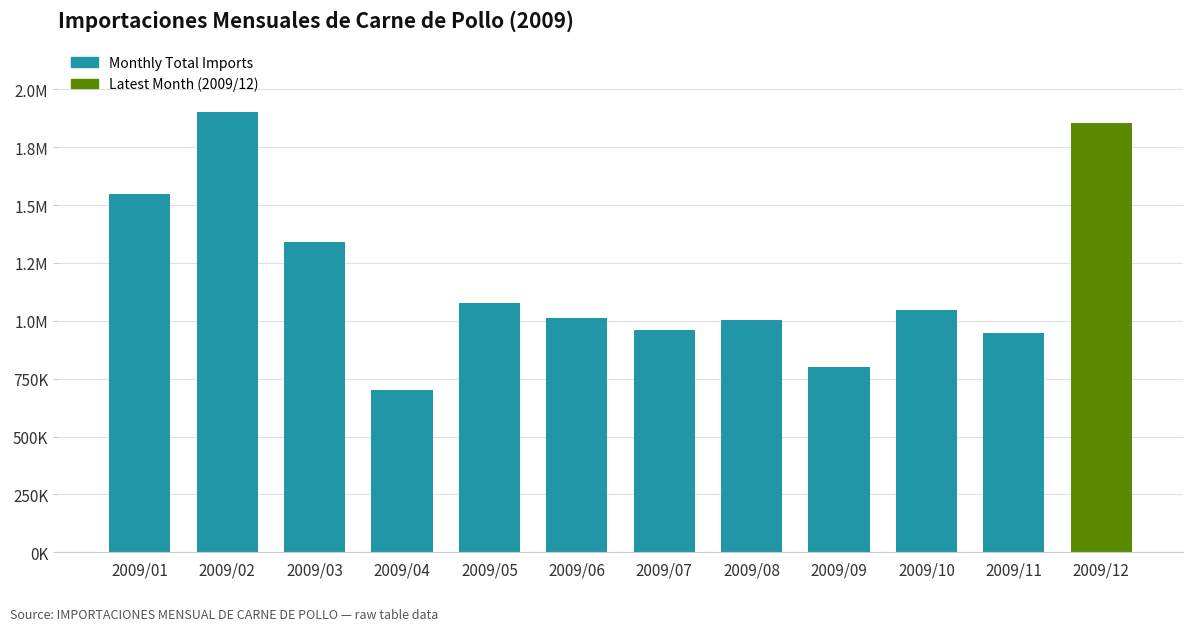

What is the difference between the values at 2009/09 and 2009/05?

273013.9